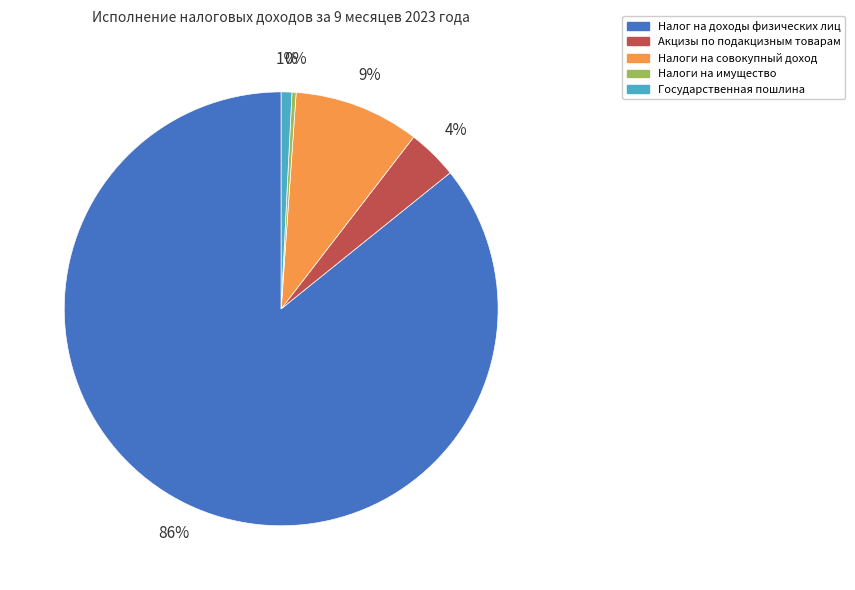

What percentage is the Государственная пошлина slice, to the nearest percent?

1%